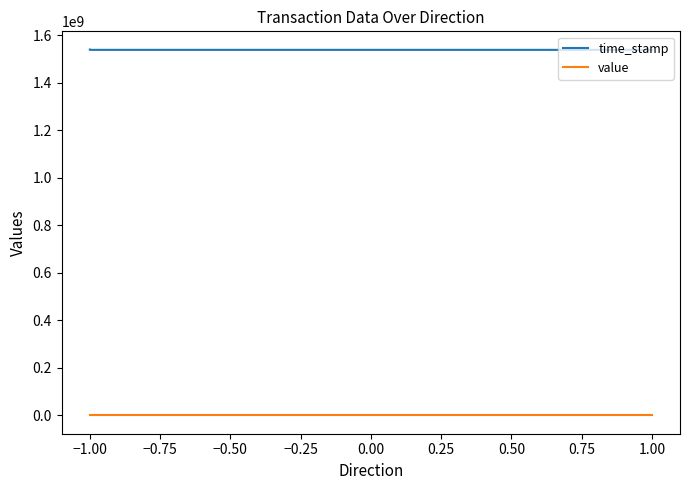

Is it true that time_stamp equals 871538752.9 at 1.00?

False